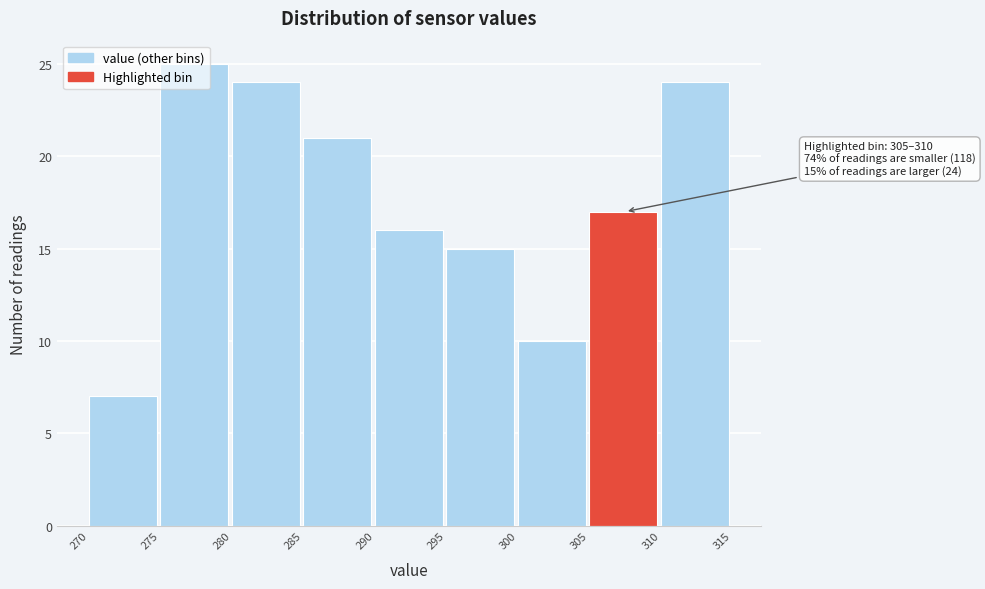

Which range on the x-axis has the tallest bar?

275 to 280